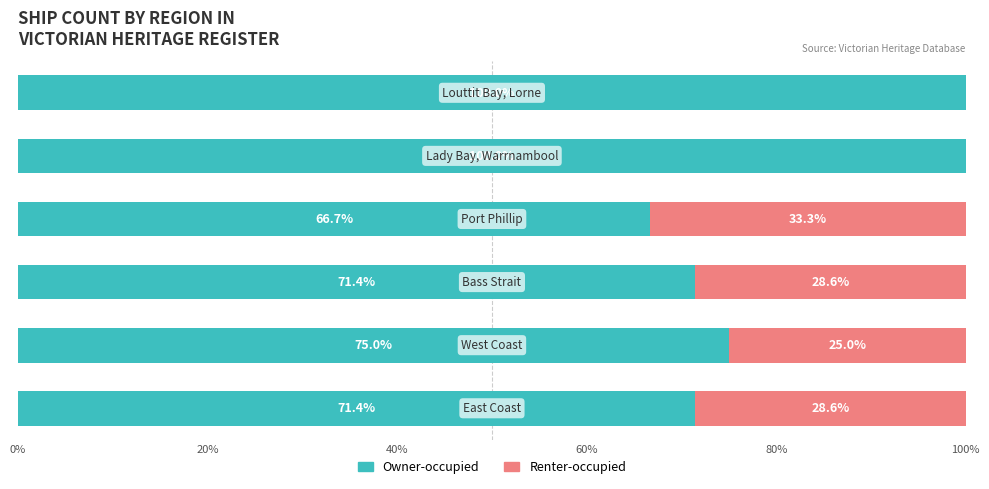

At how many categories does at least one series exceed 26?

6